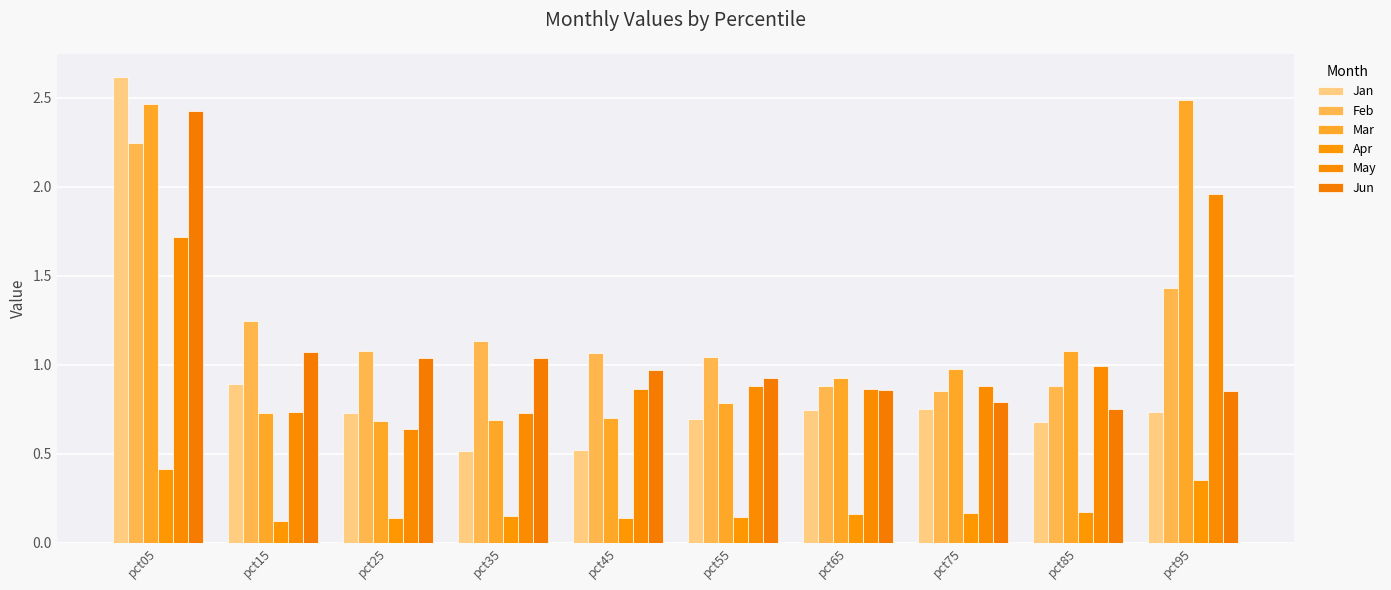

Reading left to right, transcribe all the data shown in this chart.

Jan: 2.6	0.9	0.7	0.5	0.5	0.7	0.7	0.7	0.7	0.7
Feb: 2.2	1.2	1.1	1.1	1.1	1.0	0.9	0.8	0.9	1.4
Mar: 2.5	0.7	0.7	0.7	0.7	0.8	0.9	1.0	1.1	2.5
Apr: 0.4	0.1	0.1	0.2	0.1	0.1	0.2	0.2	0.2	0.4
May: 1.7	0.7	0.6	0.7	0.9	0.9	0.9	0.9	1.0	2.0
Jun: 2.4	1.1	1.0	1.0	1.0	0.9	0.9	0.8	0.8	0.9